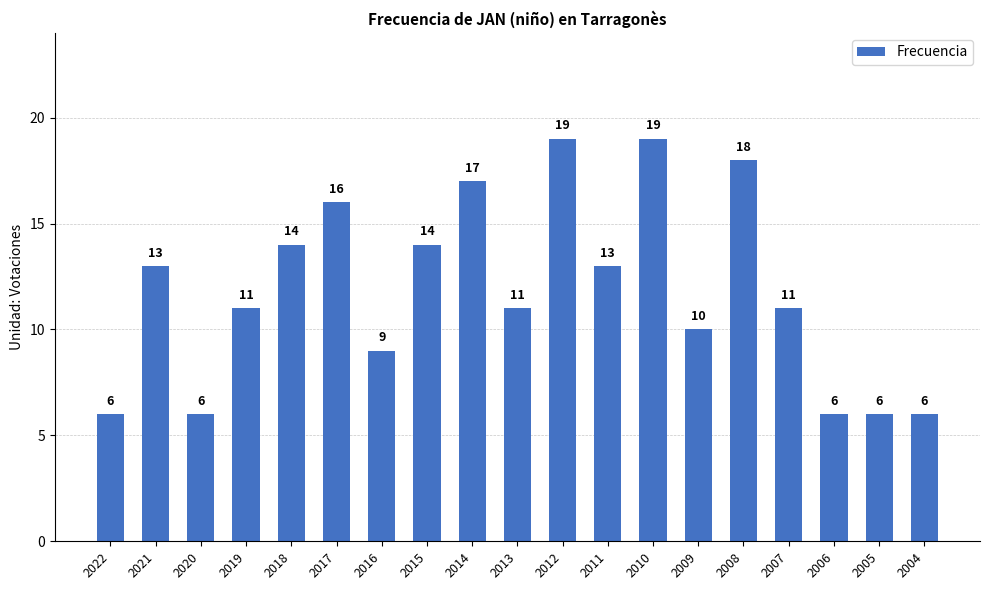

What is the difference between the maximum and minimum values?

13